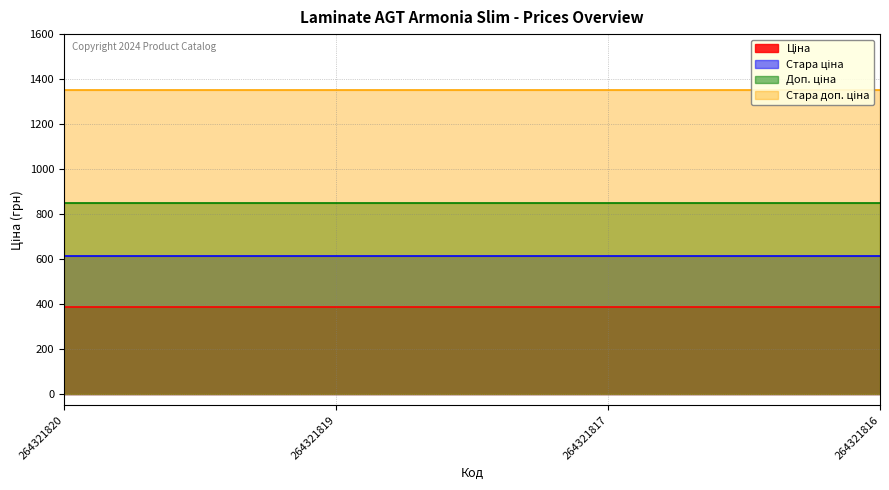

Rank the series at 264321816 from lowest to highest value.

Ціна, Стара ціна, Доп. ціна, Стара доп. ціна